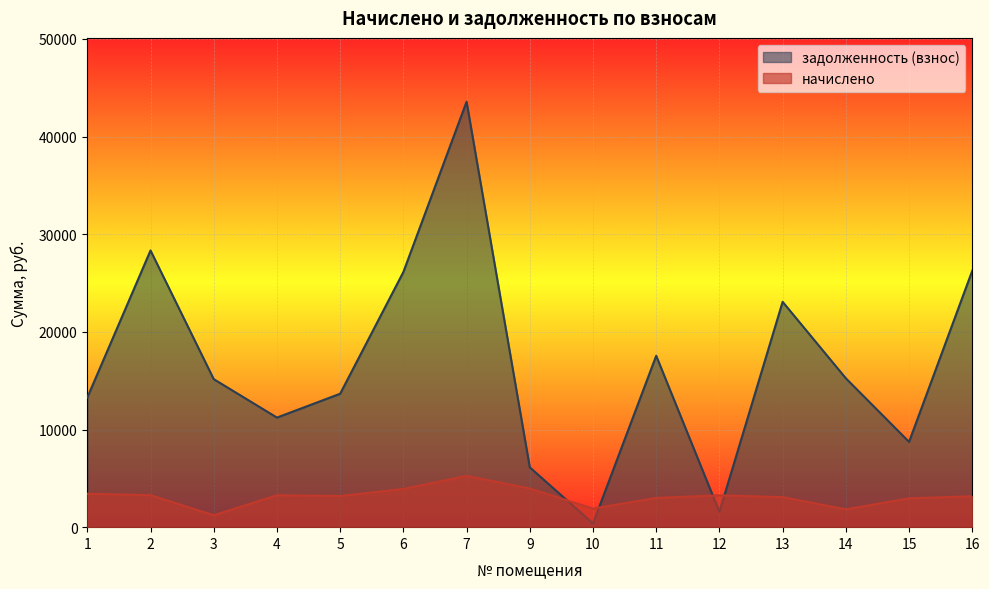

True or false: задолженность (взнос) has a value of 24896.7 at 14.

False